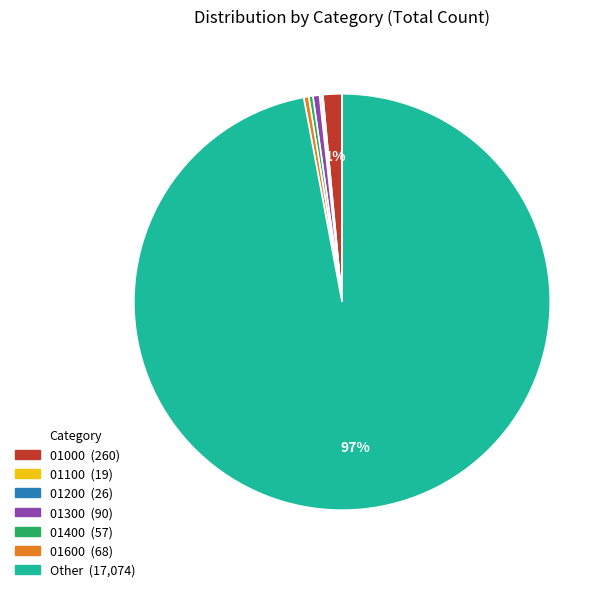

Is there a majority slice in this chart?

Yes